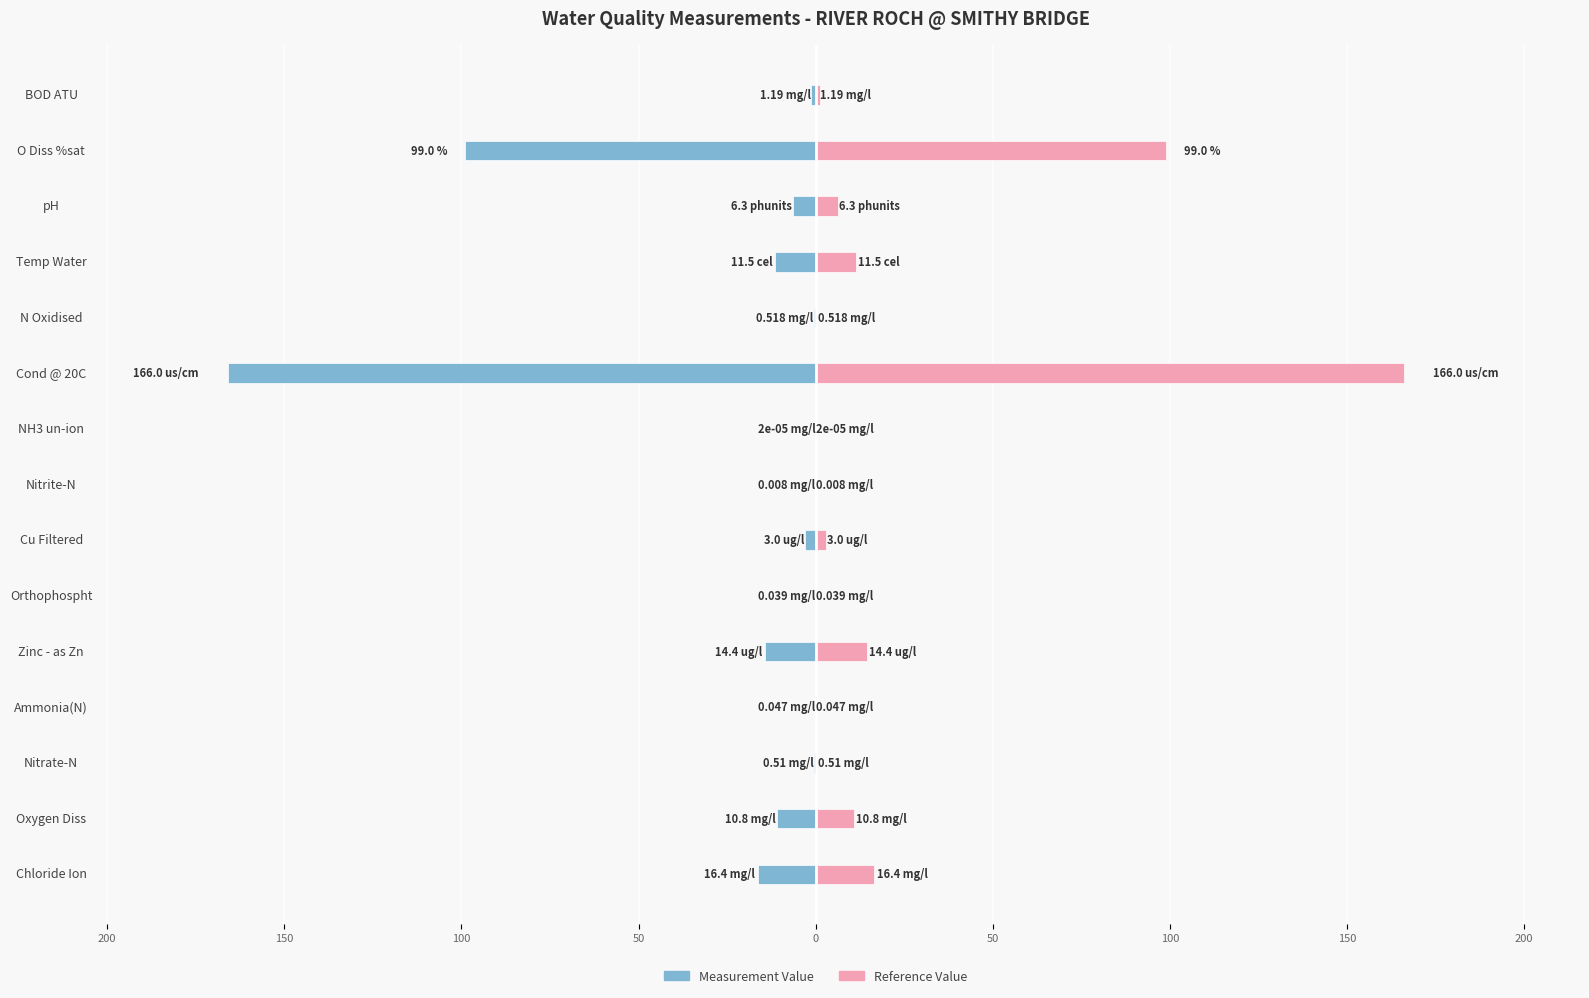

How many values in the Left Measurement series exceed -3?

7